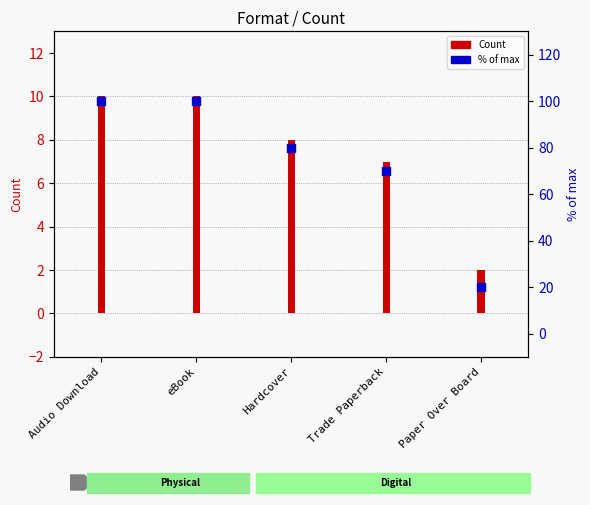

What is the total value across all series at Trade Paperback?

77